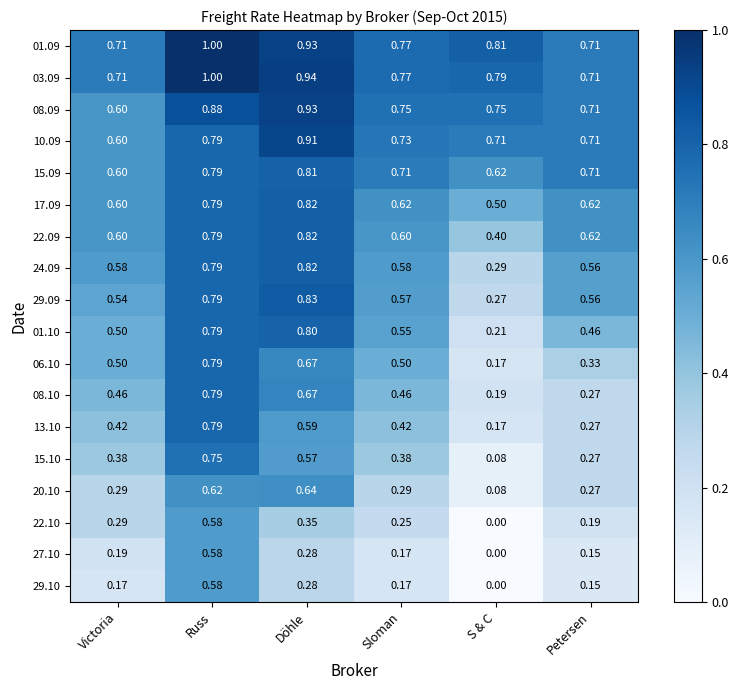

Which category has the lowest value across all series?

S & C